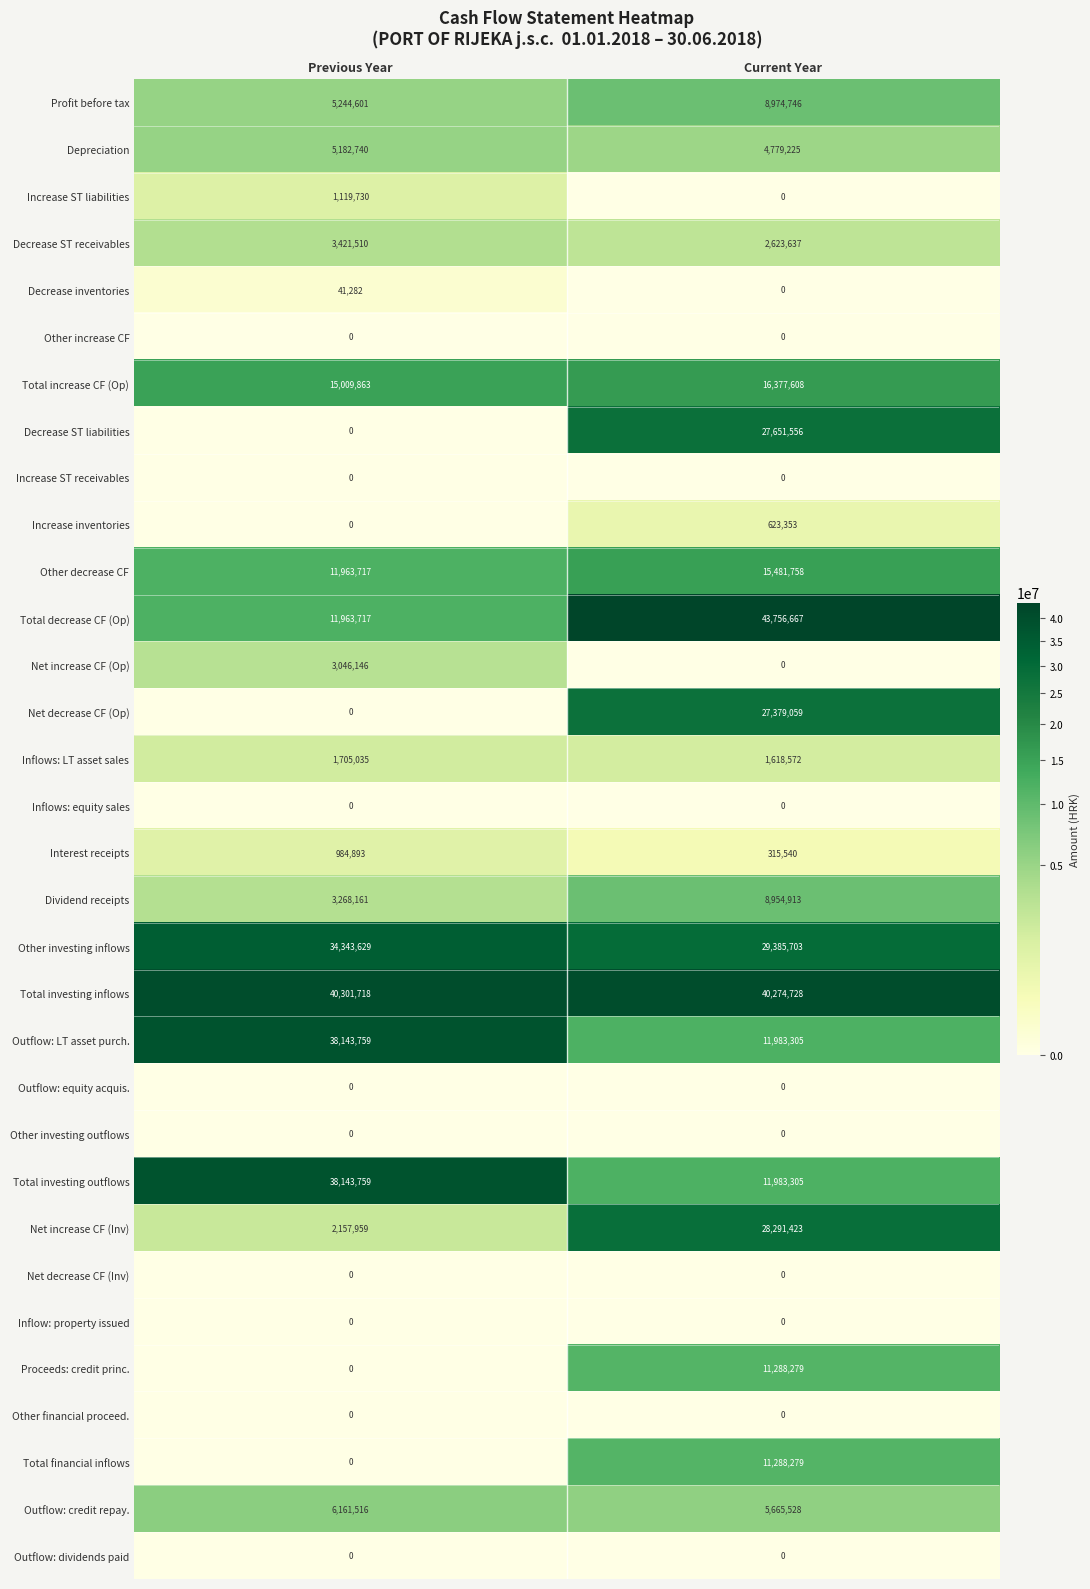

What is the total value across all series at Previous Year?

222203735